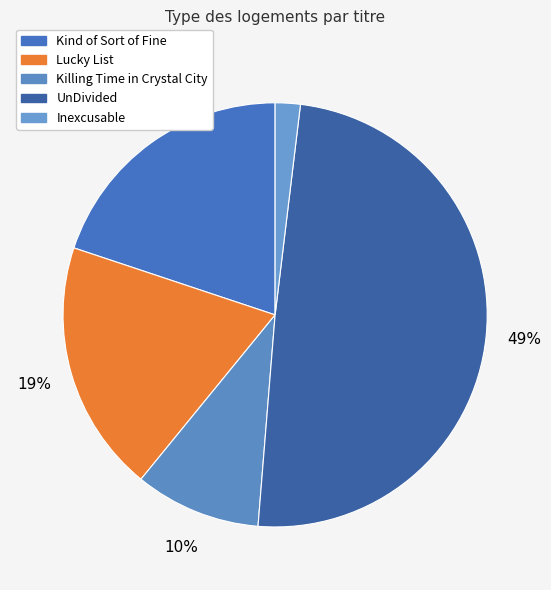

Do Killing Time in Crystal City and Kind of Sort of Fine together represent more than half of the pie?

No